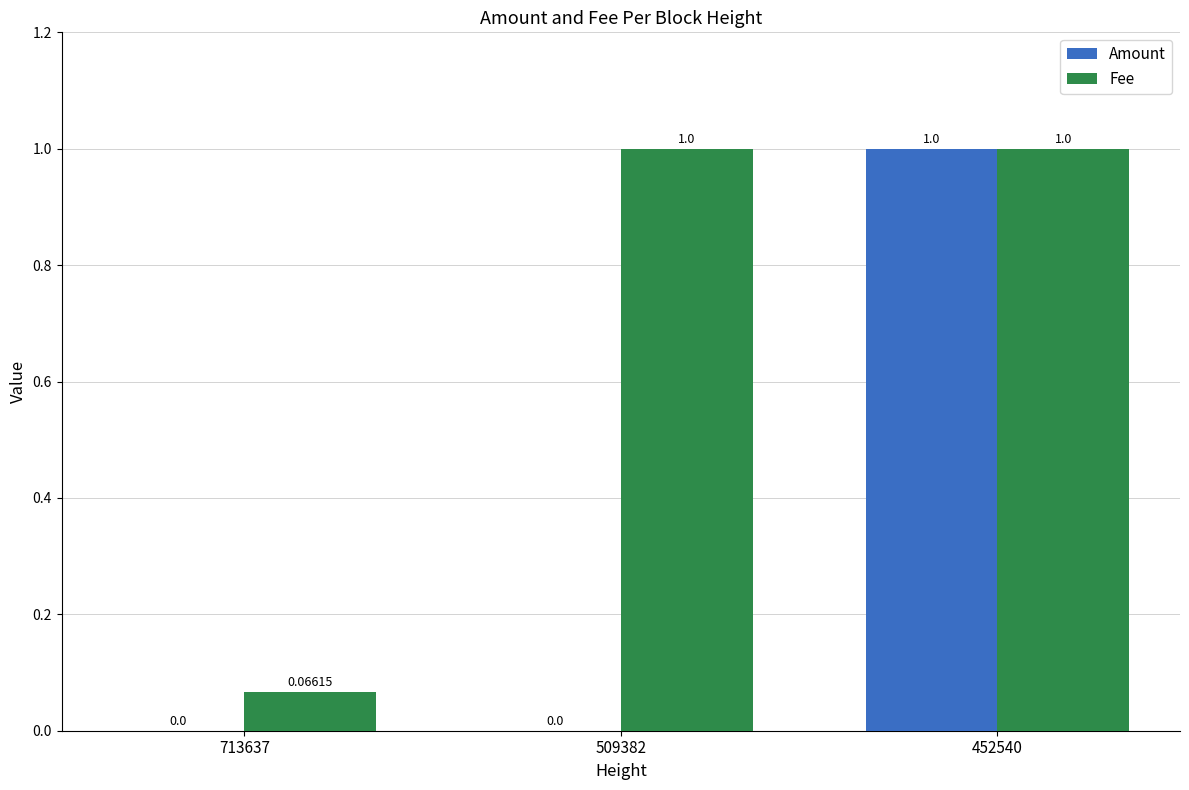

What are all the series names shown in the legend?

Amount, Fee